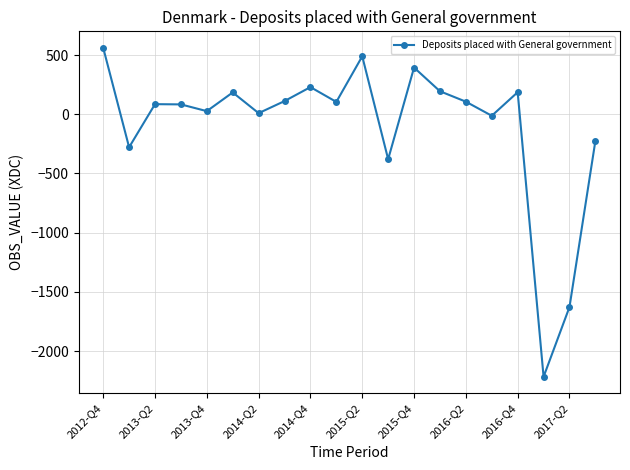

What is the average value?

-99